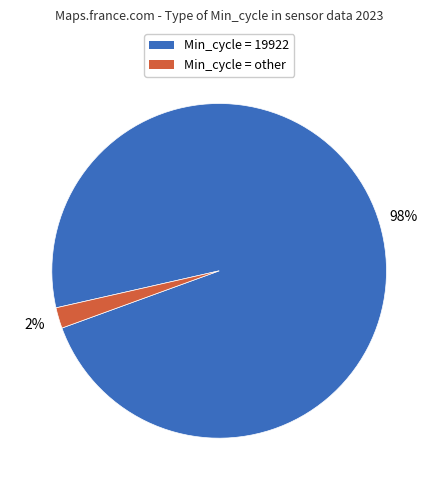

Which slice represents more than half of the pie?

Min_cycle = 19922